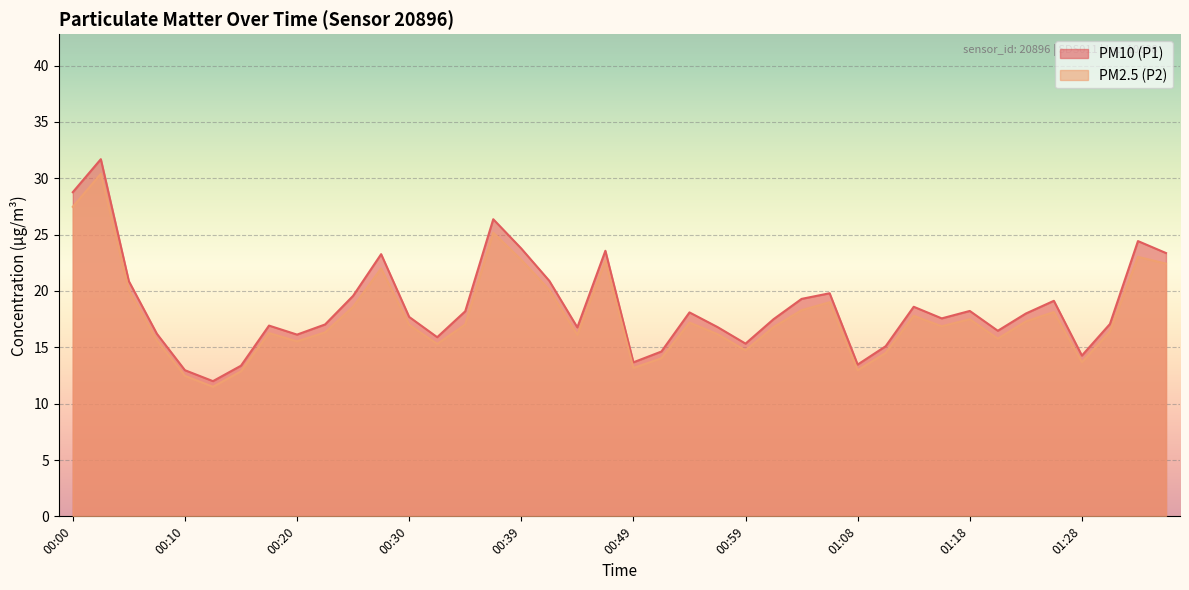

True or false: PM2.5 (P2) and PM10 (P1) cross at least once.

False